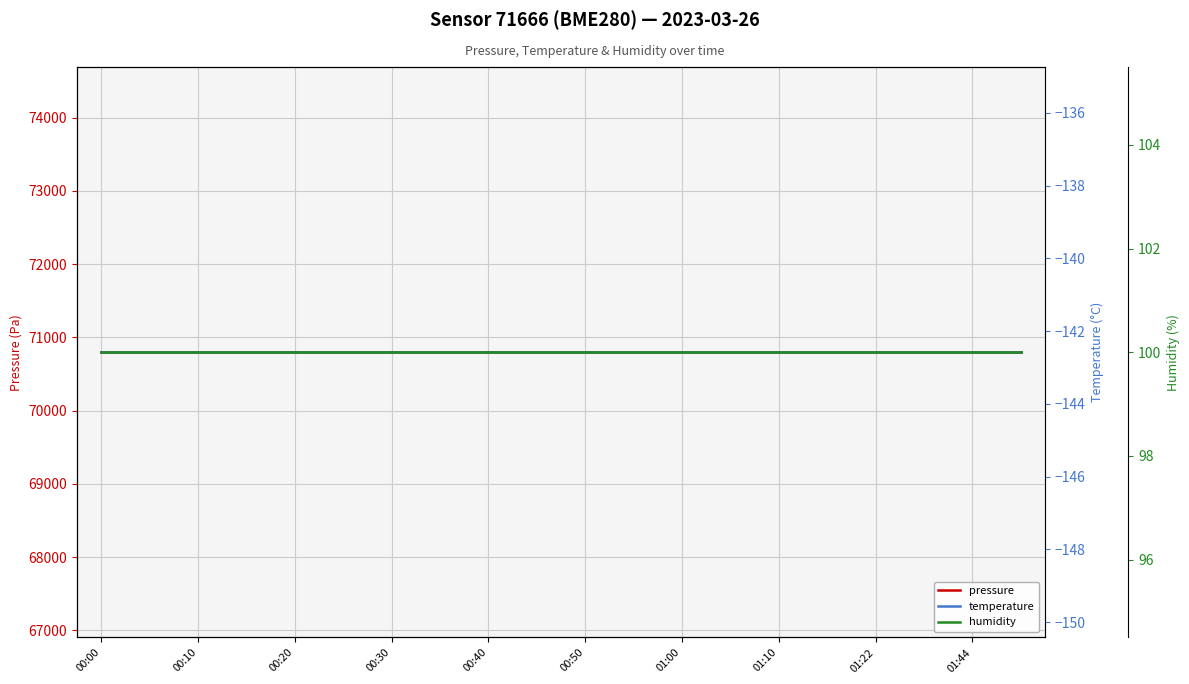

At which label is pressure closest to 70796?

00:00